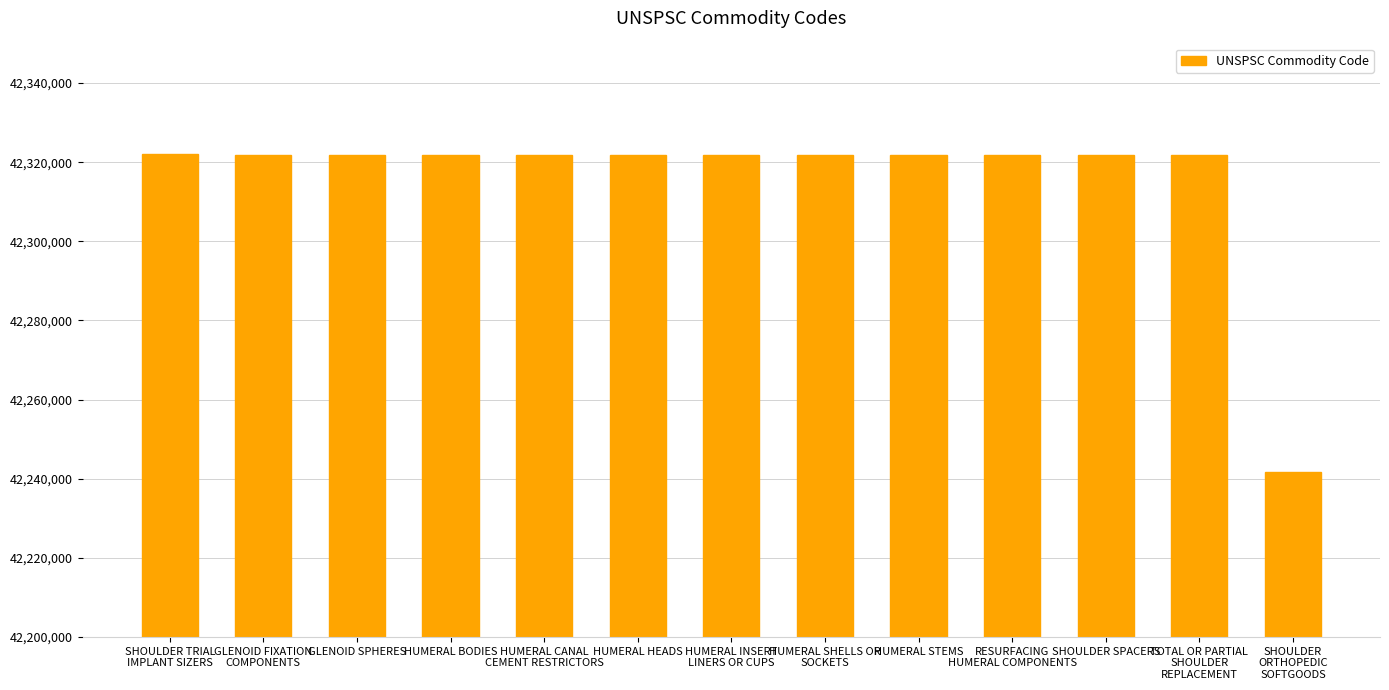

What is the label of the 1st bar from the right?

SHOULDER
ORTHOPEDIC
SOFTGOODS